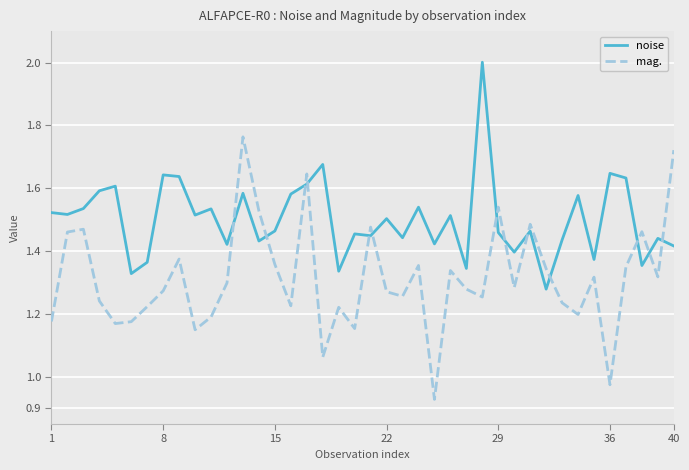

Which series has the largest total across all categories?

noise